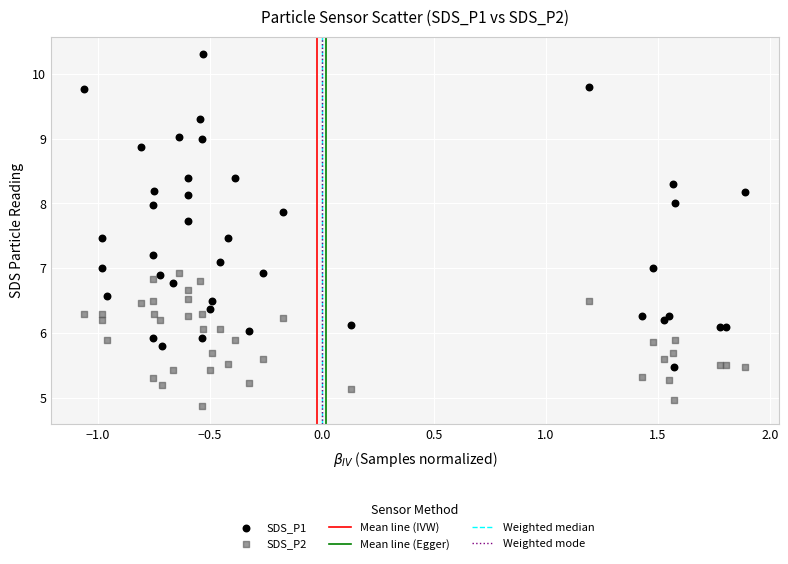

Which series has the largest Y range (max minus min)?

SDS_P1